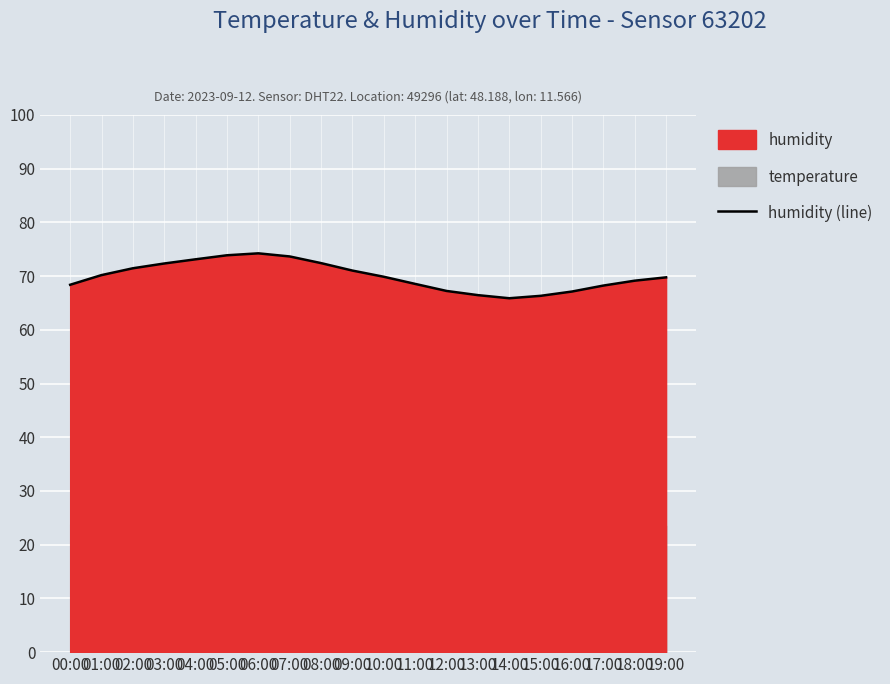

How many lines are shown in the chart?

1